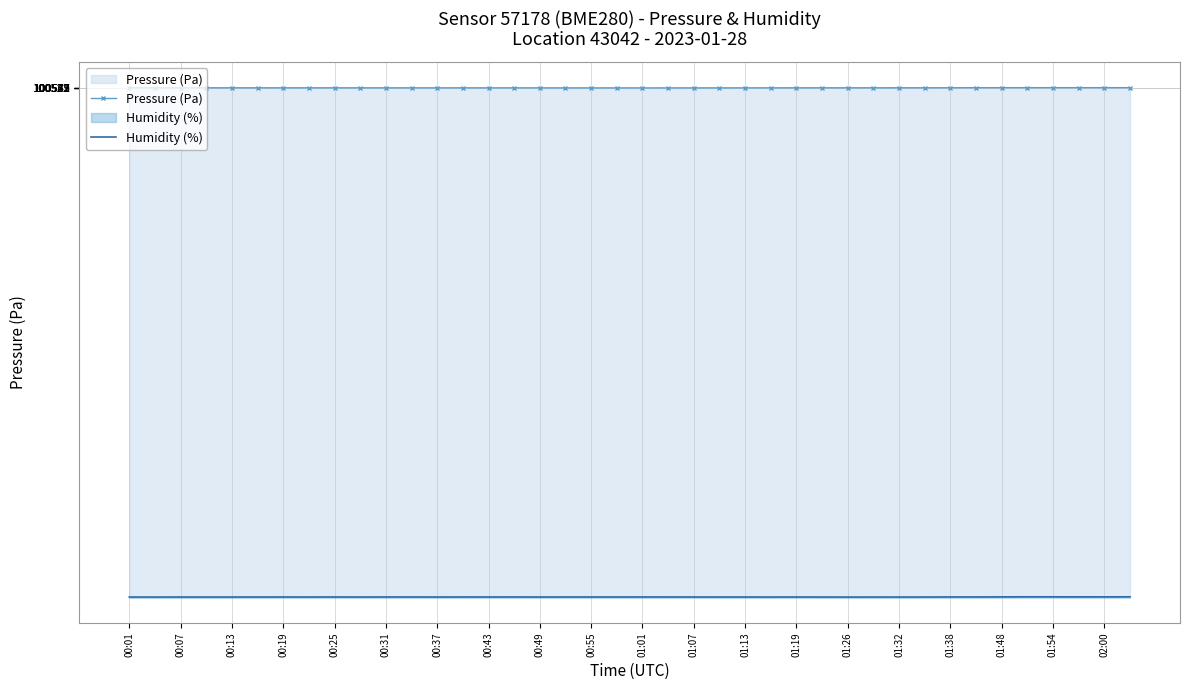

What is the greatest value displayed?

100571.7